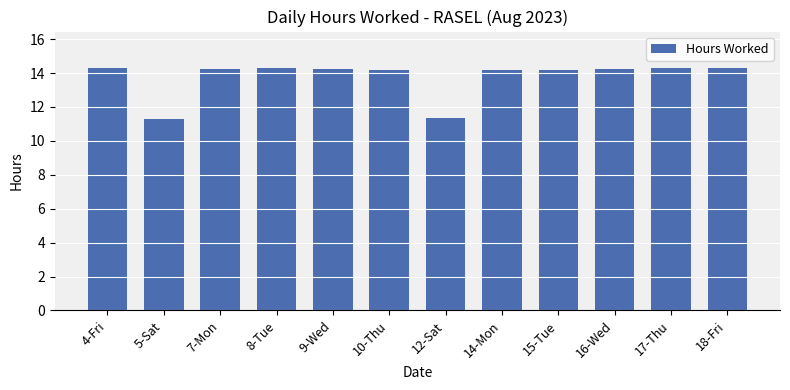

The value at 9-Wed is 8.9. True or false?

False